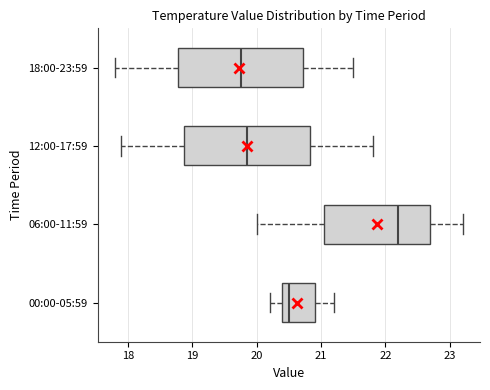

Reading bottom to top, read every box against the x-axis: the position of its median line, the range the box covers, and the ends of its whiskers. The values are not printed on the chart, so give them approximately, as read against the axis.

00:00-05:59: median 20.5, box 20.4 to 20.9, whiskers 20.2 to 21.2
06:00-11:59: median 22.2, box 21.1 to 22.7, whiskers 20.0 to 23.2
12:00-17:59: median 19.9, box 18.9 to 20.8, whiskers 17.9 to 21.8
18:00-23:59: median 19.8, box 18.8 to 20.7, whiskers 17.8 to 21.5